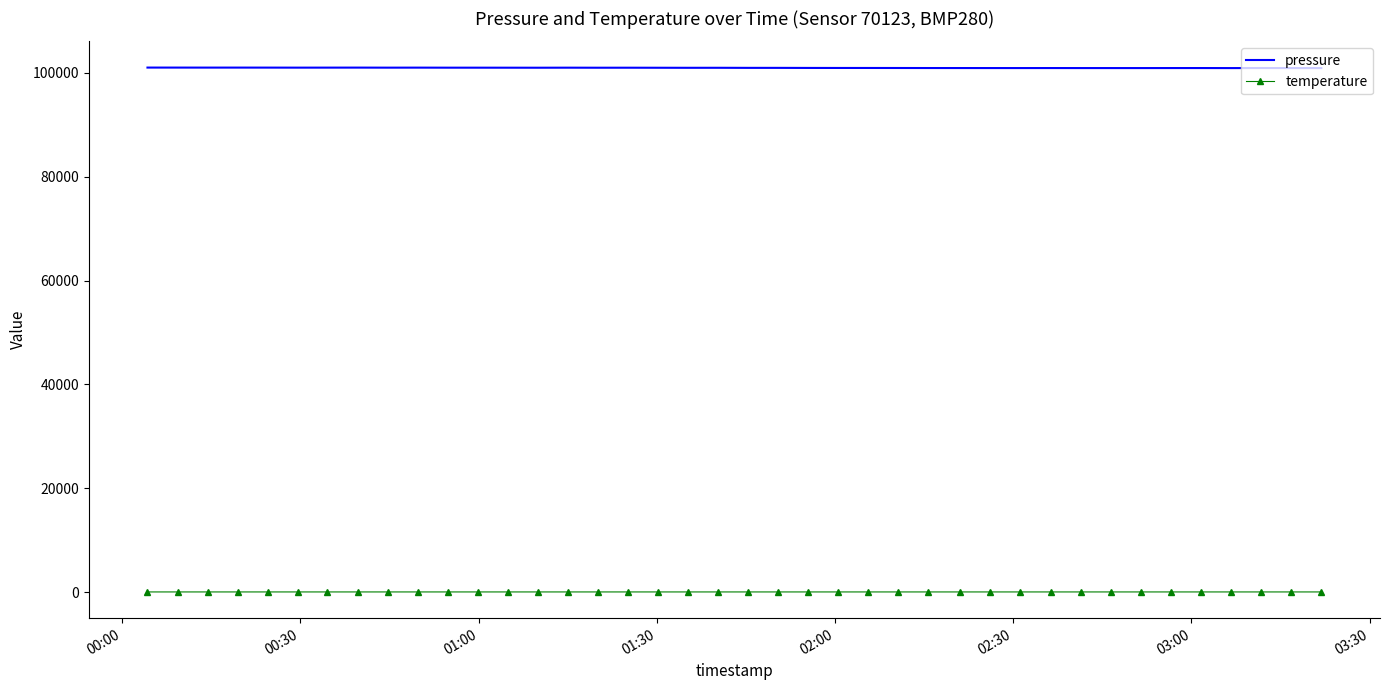

Which series has the largest total across all categories?

pressure